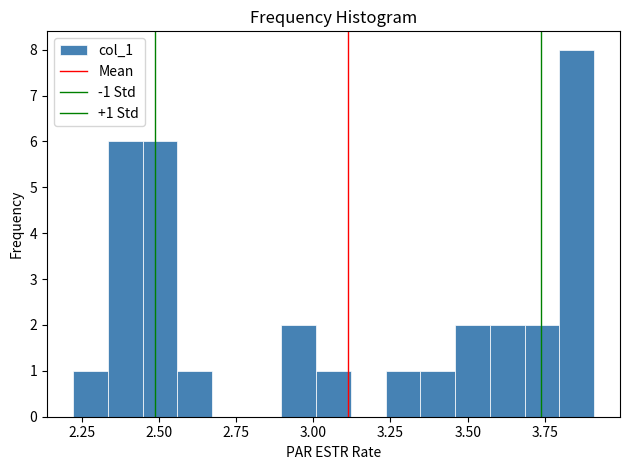

Around what value on the x-axis is the tallest bar? Give the approximate position of its centre, as read against the axis.

3.85